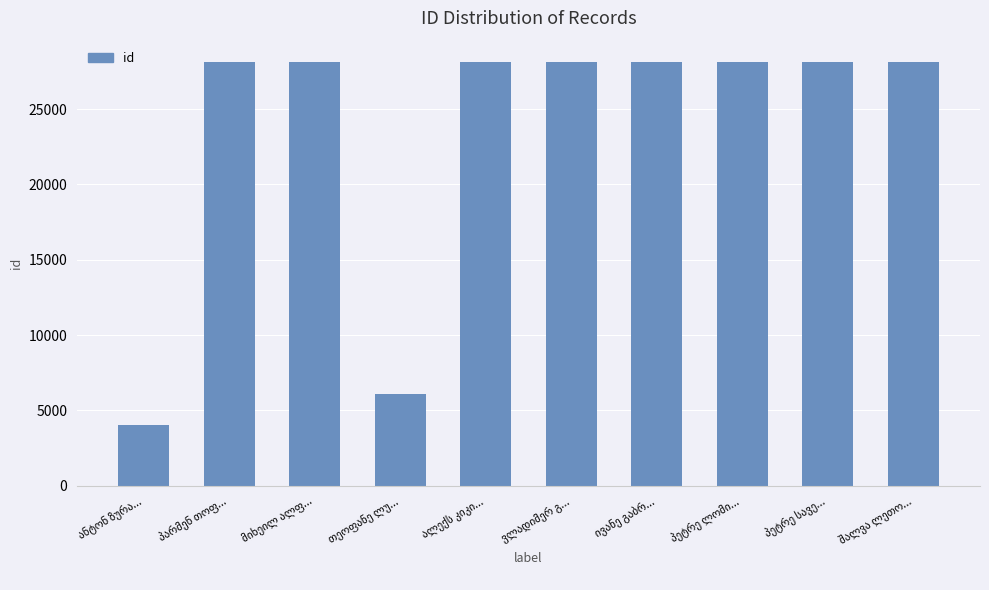

What is the value of the 5th bar from the left?

28117